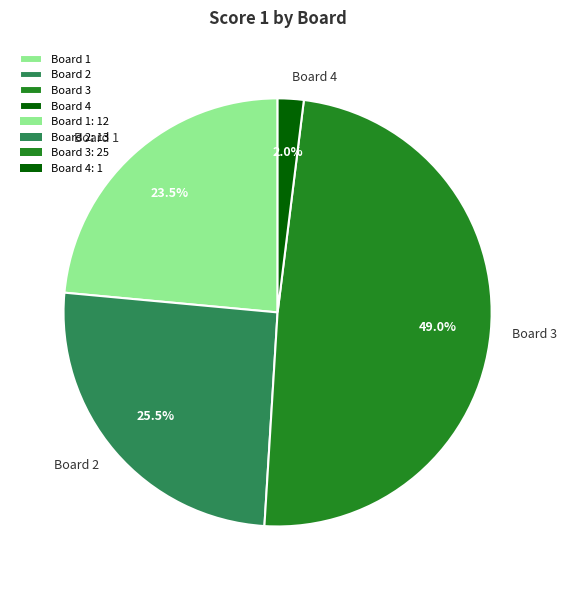

To the nearest percent, what portion does Board 4 represent?

2%